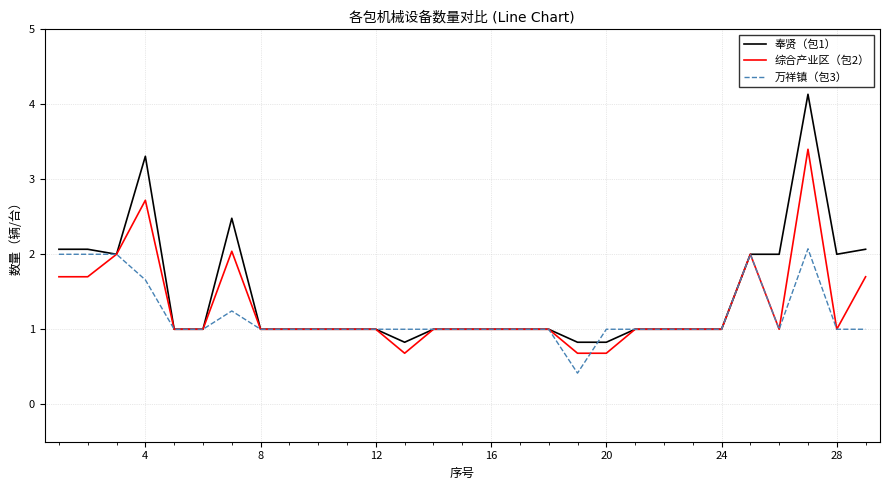

What is the maximum value shown in the chart?

4.1